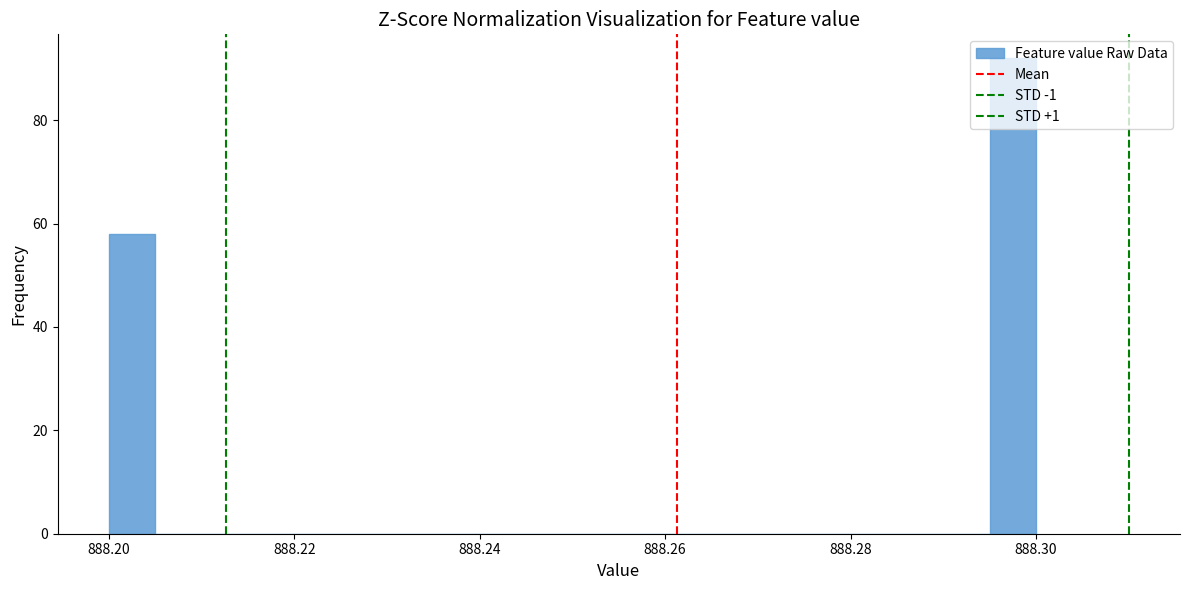

Read against the x-axis, roughly where is the centre of the tallest bar?

888.298